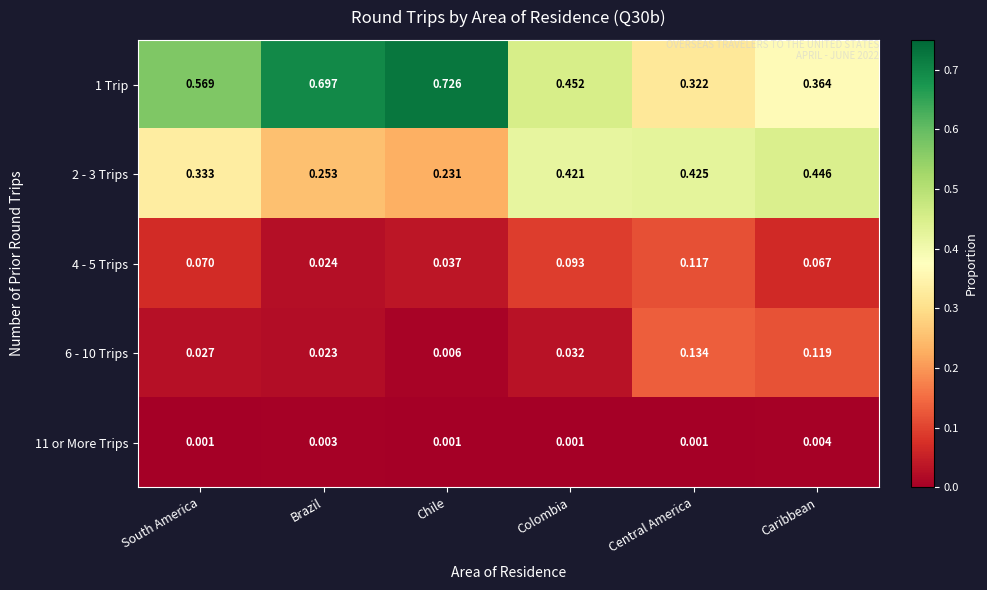

At which category is the sum across all series the highest?

Chile